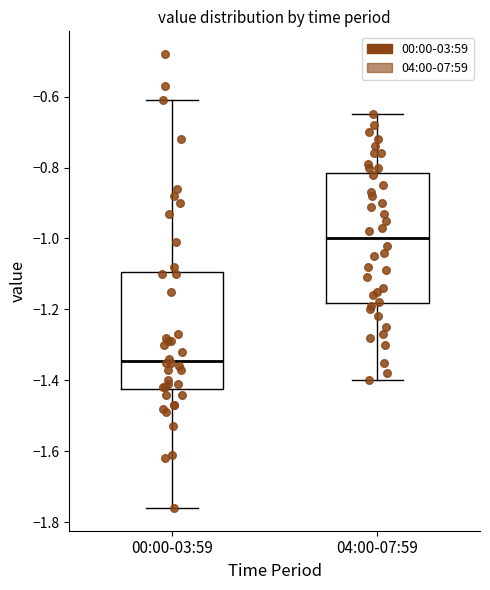

Which box's median line is the highest?

04:00-07:59